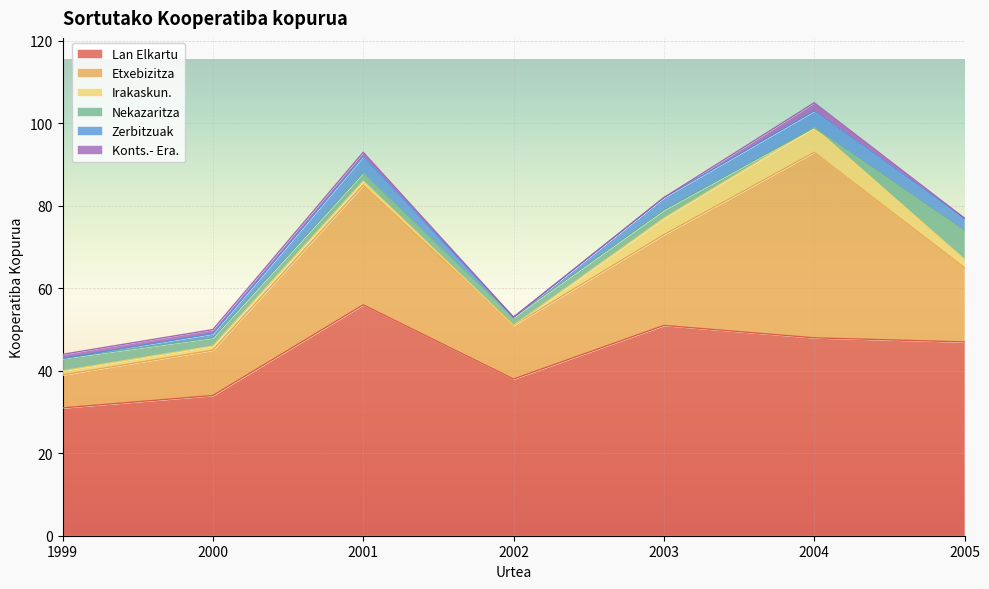

Rank the series at 2002 from lowest to highest value.

Irakaskun., Zerbitzuak, Konts.- Era., Nekazaritza, Etxebizitza, Lan Elkartu